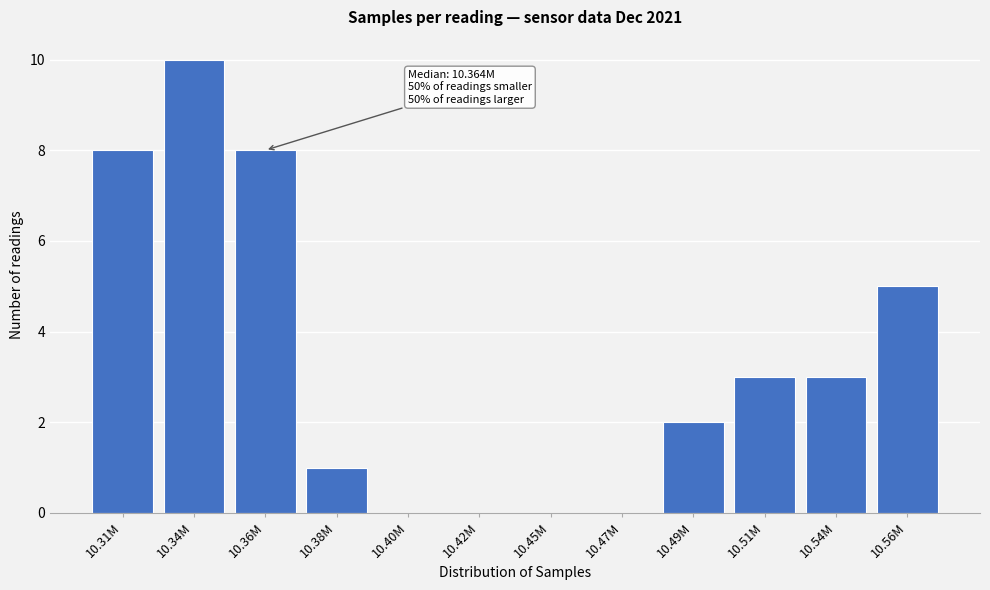

Reading left to right, extract all data points from this chart.

10.31M=8	10.34M=10	10.36M=8	10.38M=1	10.40M=0	10.42M=0	10.45M=0	10.47M=0	10.49M=2	10.51M=3	10.54M=3	10.56M=5